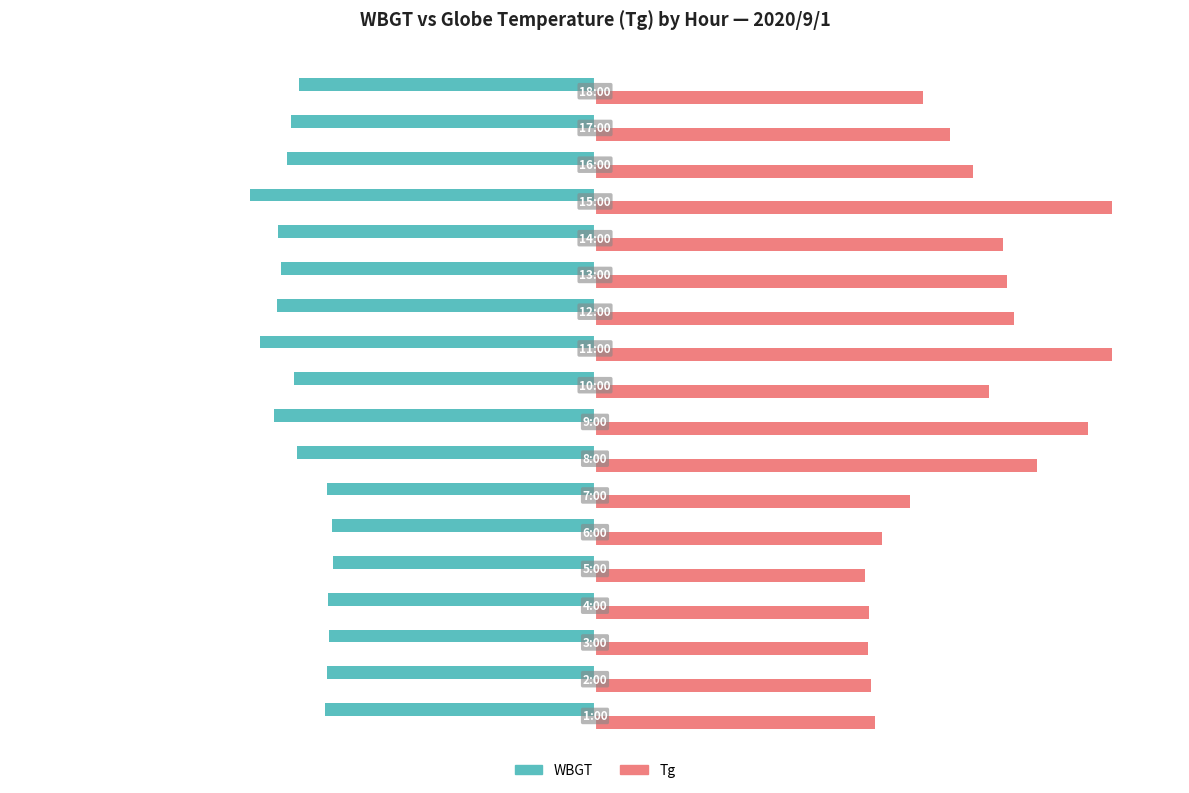

Which series has the widest spread of values?

Tg